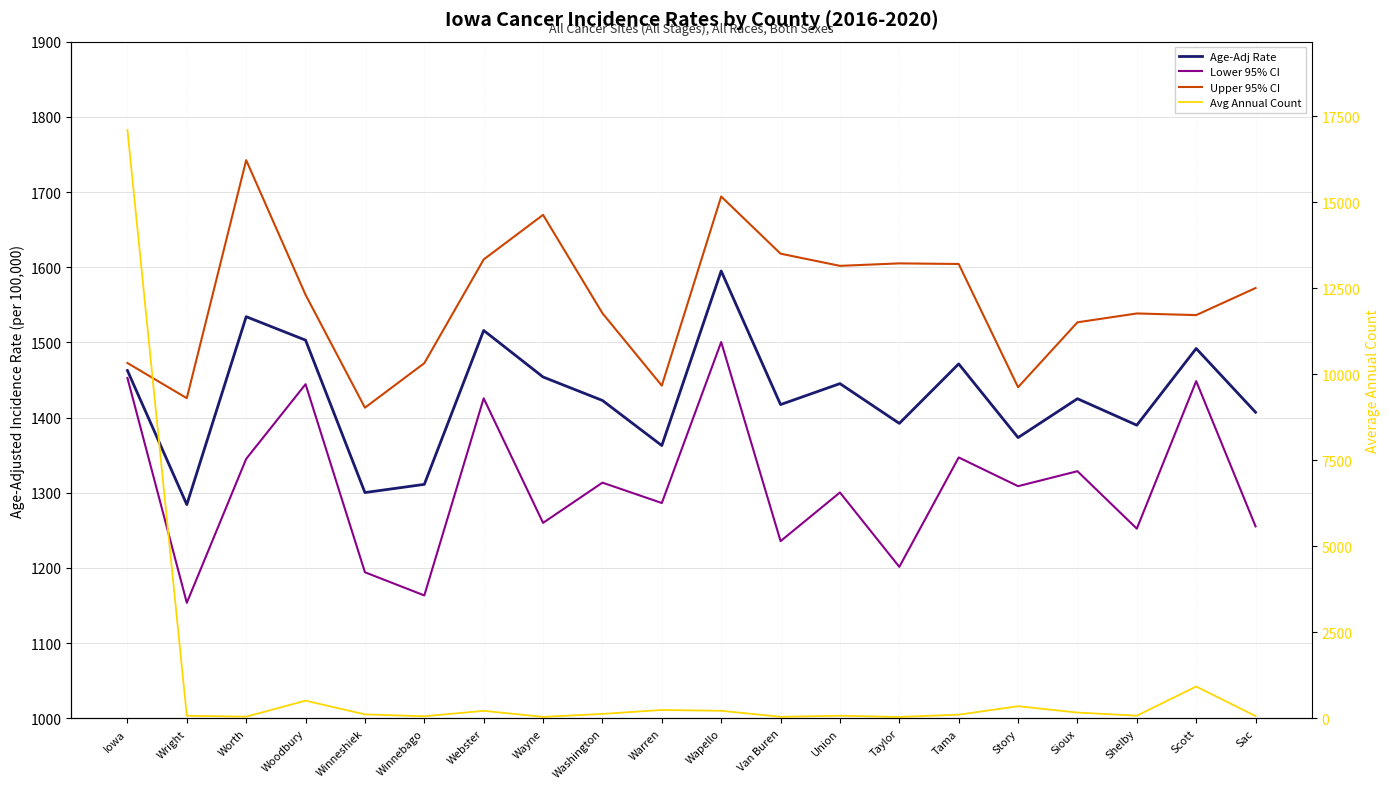

List the series in order of their overall mean, lowest first.

Avg Annual Count, Lower 95% CI, Age-Adj Rate, Upper 95% CI